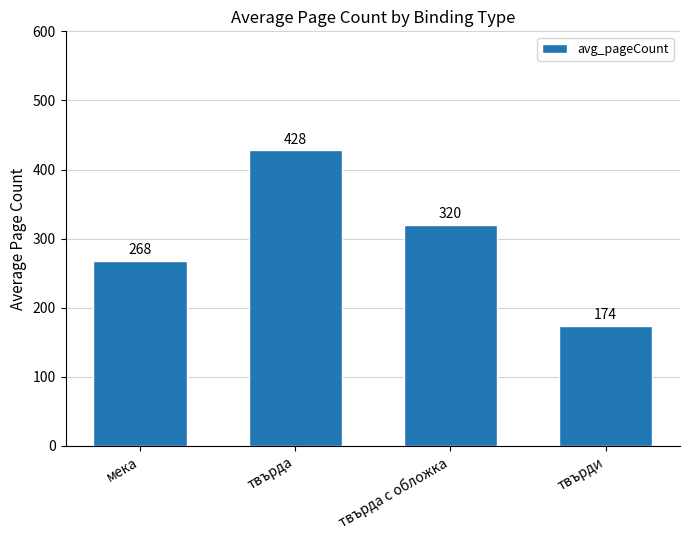

How many categories are shown in the chart?

4